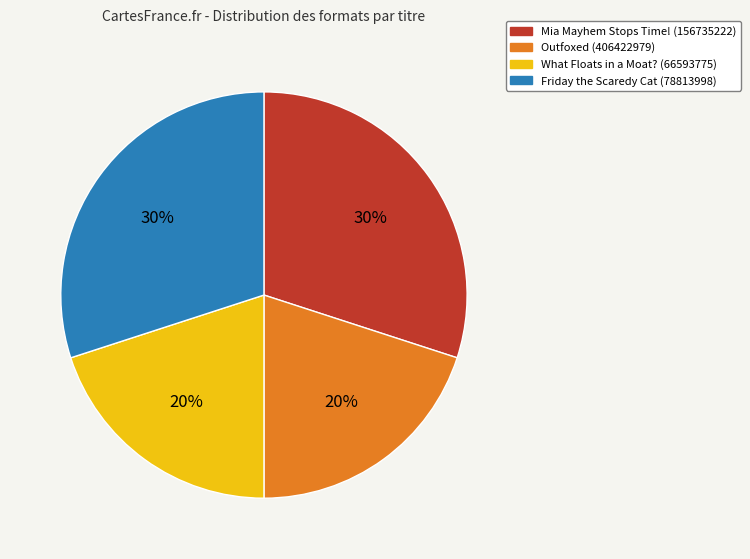

To the nearest percent, what portion does What Floats in a Moat? (66593775) represent?

20%